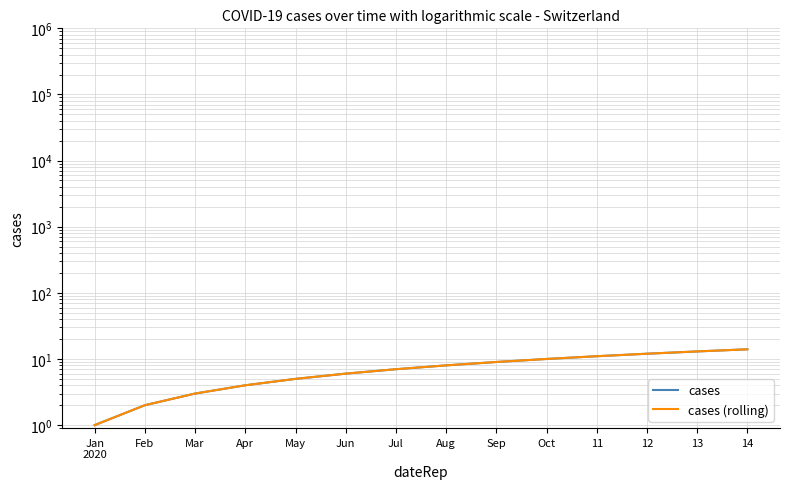

Rank the series at Sep from highest to lowest value.

cases, cases (rolling)